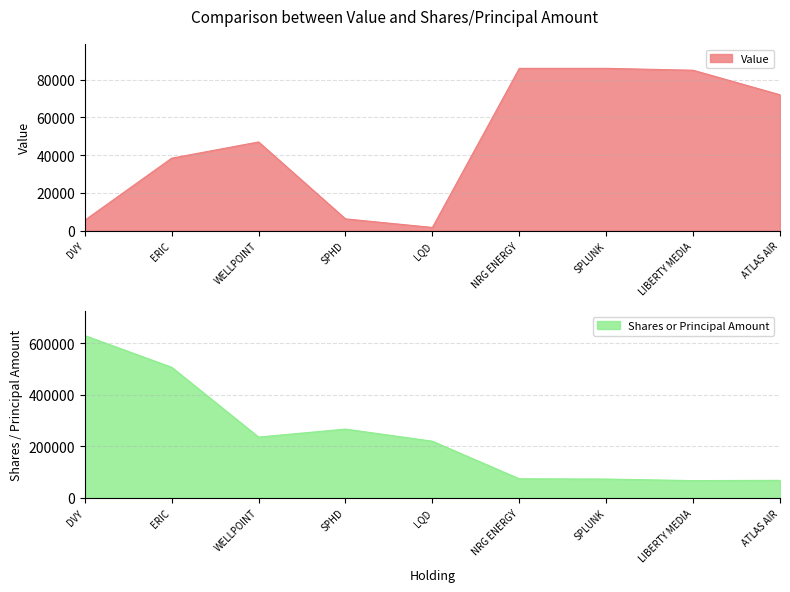

What is the highest value of the Value series?

86000